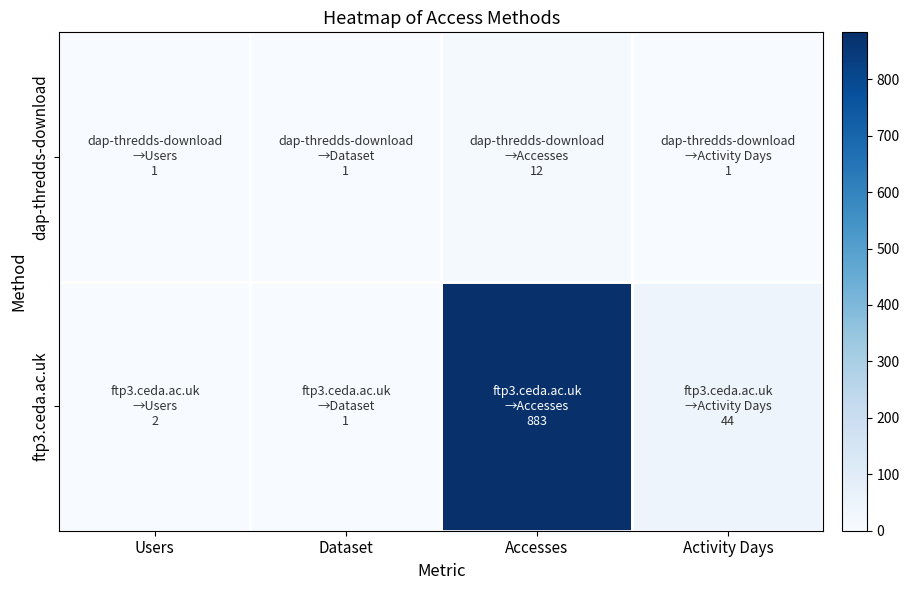

At which category does the chart reach its peak across all series?

Accesses